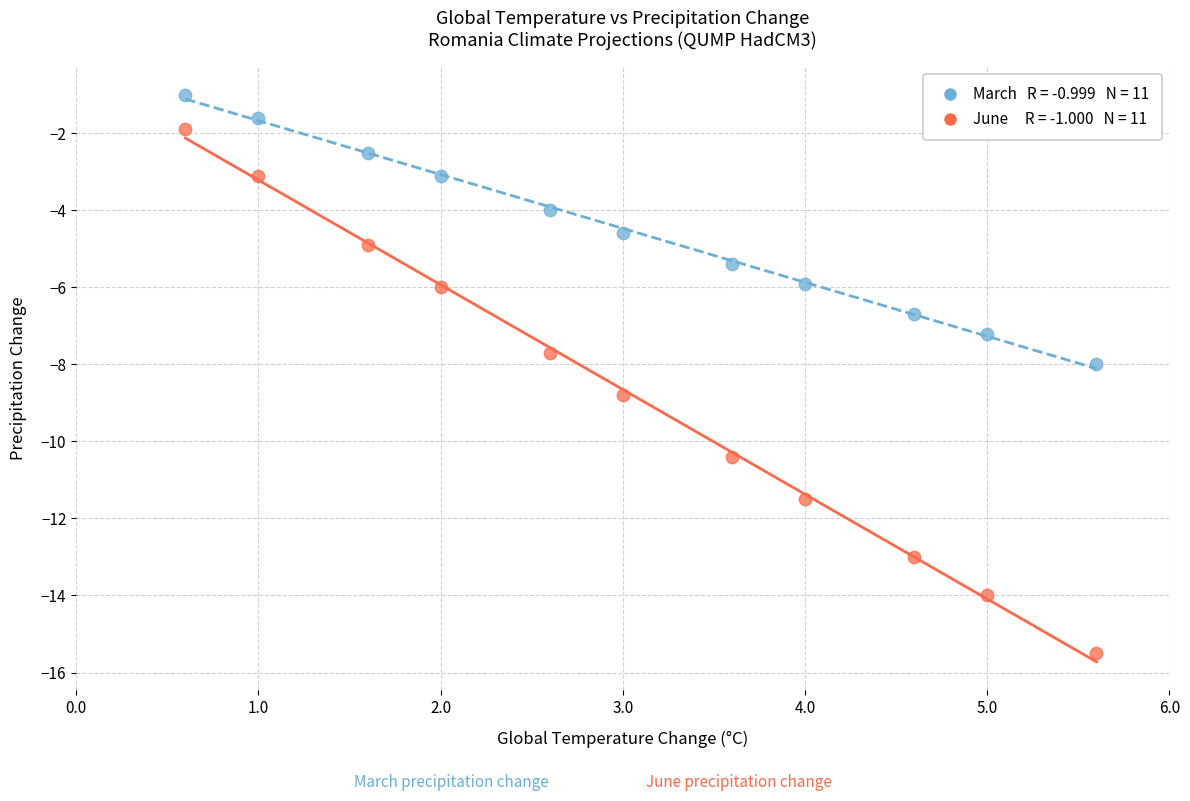

Across all data points, what is the range of X values (max minus min)?

5.0